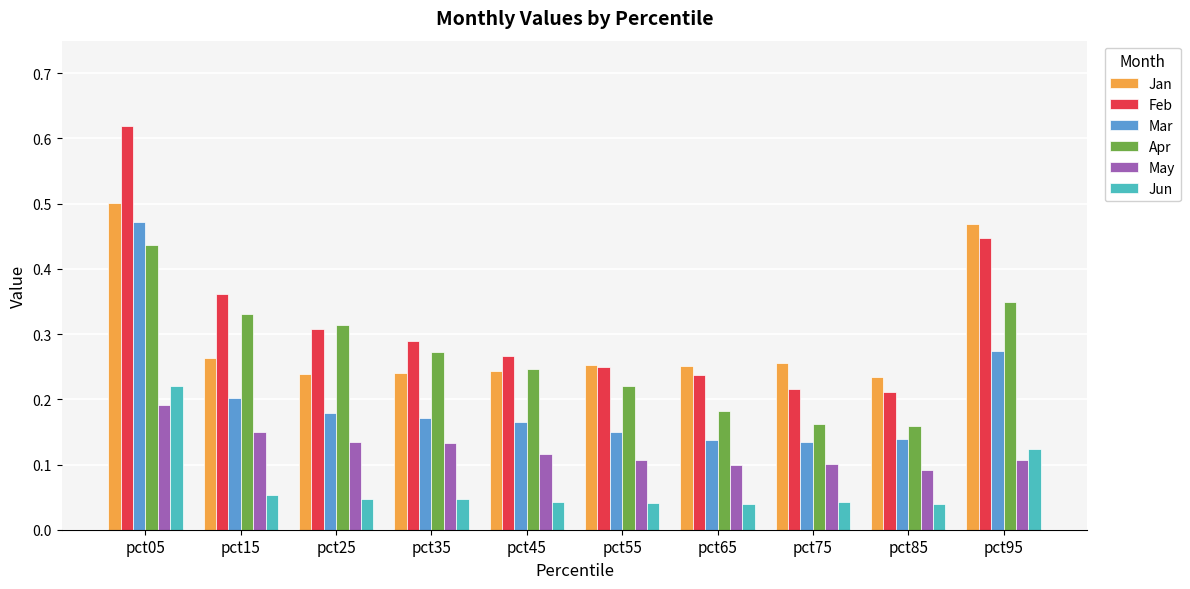

Count the May values in the range 0 to 1.

10